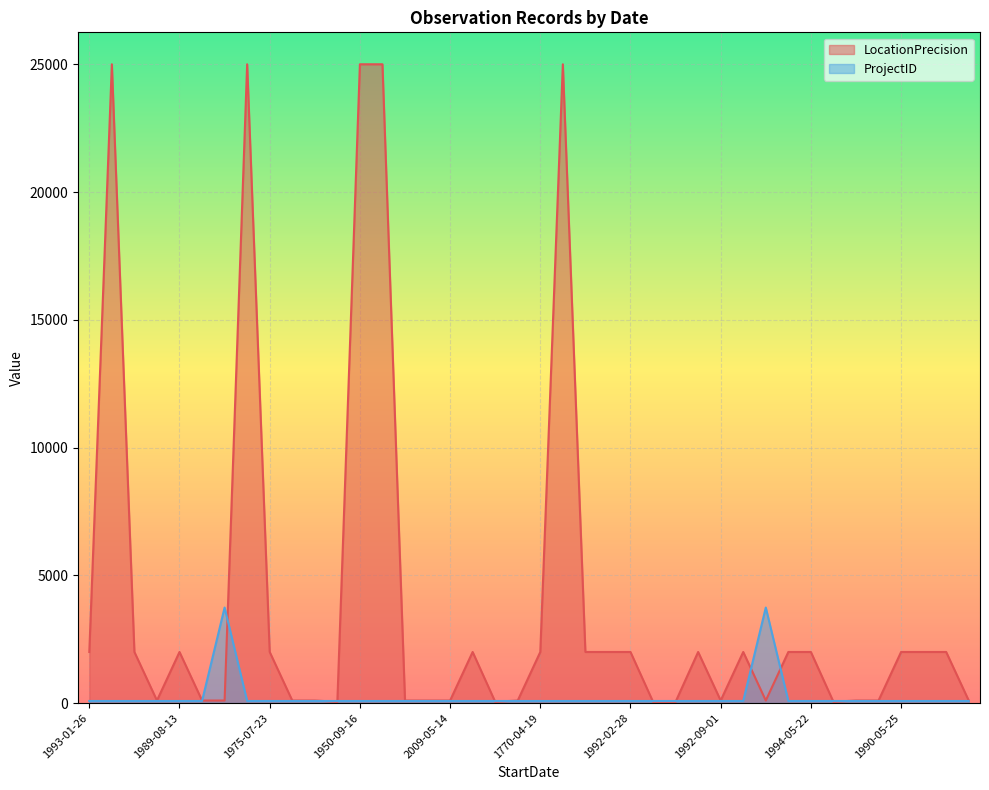

How many lines are shown in the chart?

2